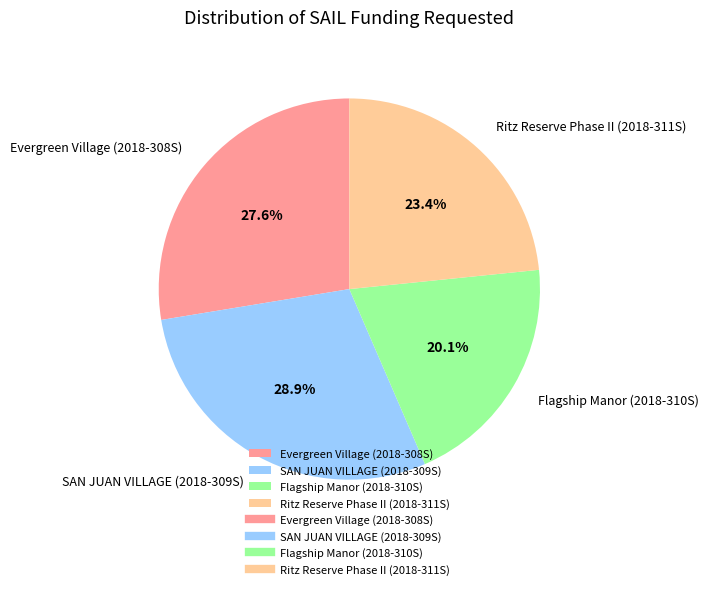

Which has a higher value, Ritz Reserve Phase II (2018-311S) or SAN JUAN VILLAGE (2018-309S)?

SAN JUAN VILLAGE (2018-309S)